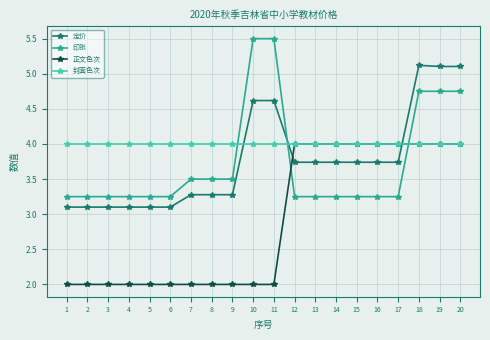

What is the value of the 正文色次 point at the 5th from the left?

2.0